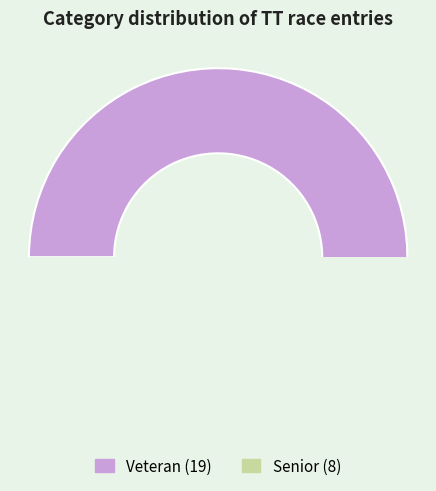

Is it true that Veteran is 70% of the pie?

True